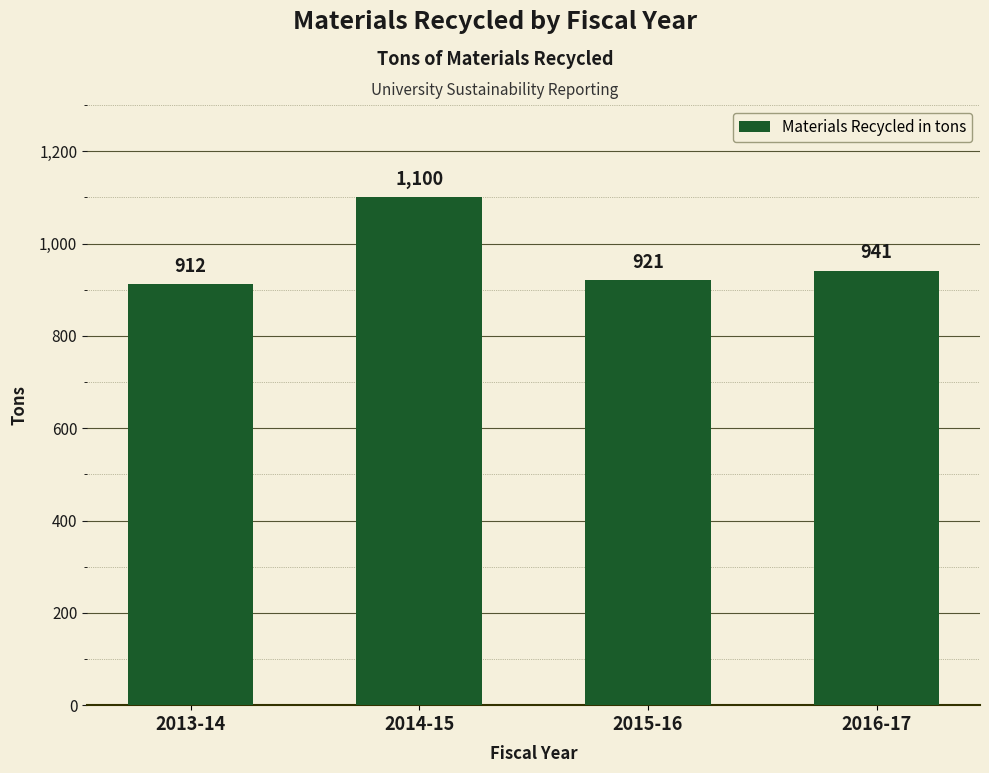

Does the chart contain any negative values?

No